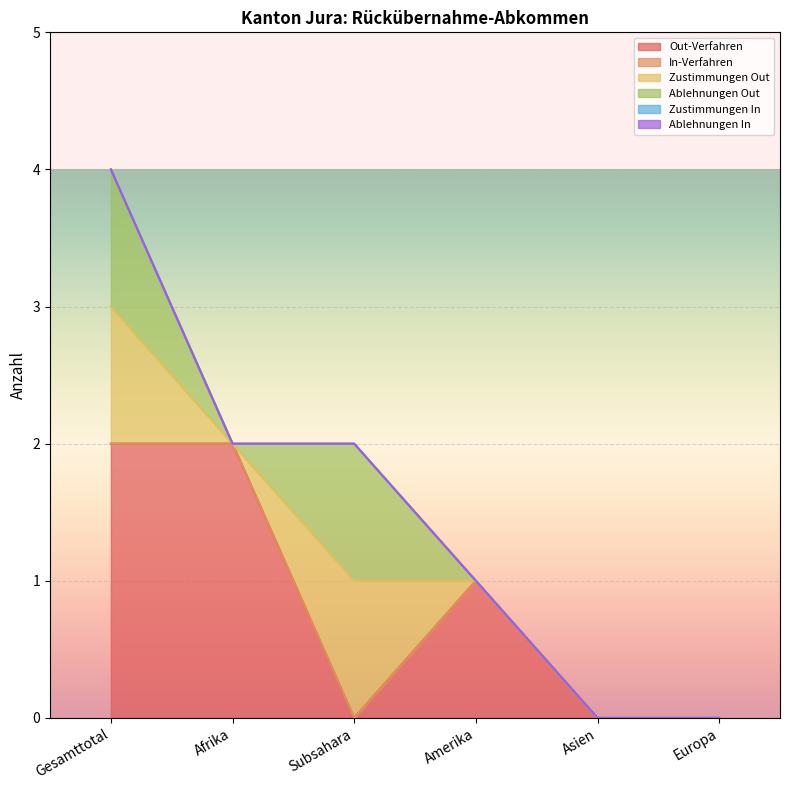

What is the sum of all Out-Verfahren values?

5